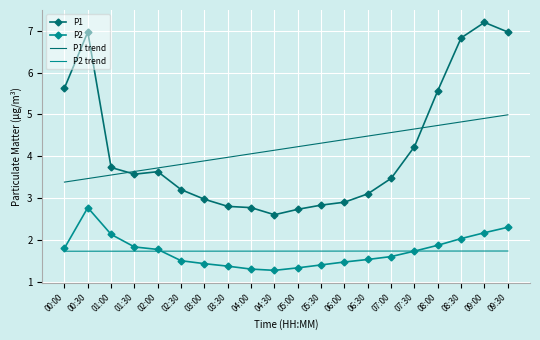

Reading left to right, transcribe all the data shown in this chart.

P1: 00:00=5.6	00:30=7.0	01:00=3.7	01:30=3.6	02:00=3.6	02:30=3.2	03:00=3.0	03:30=2.8	04:00=2.8	04:30=2.6	05:00=2.7	05:30=2.8	06:00=2.9	06:30=3.1	07:00=3.5	07:30=4.2	08:00=5.6	08:30=6.8	09:00=7.2	09:30=7.0
P2: 00:00=1.8	00:30=2.8	01:00=2.1	01:30=1.8	02:00=1.8	02:30=1.5	03:00=1.4	03:30=1.4	04:00=1.3	04:30=1.3	05:00=1.3	05:30=1.4	06:00=1.5	06:30=1.5	07:00=1.6	07:30=1.7	08:00=1.9	08:30=2.0	09:00=2.2	09:30=2.3
P1 trend: 00:00=3.4	00:30=3.5	01:00=3.5	01:30=3.6	02:00=3.7	02:30=3.8	03:00=3.9	03:30=4.0	04:00=4.1	04:30=4.1	05:00=4.2	05:30=4.3	06:00=4.4	06:30=4.5	07:00=4.6	07:30=4.7	08:00=4.7	08:30=4.8	09:00=4.9	09:30=5.0
P2 trend: 00:00=1.7	00:30=1.7	01:00=1.7	01:30=1.7	02:00=1.7	02:30=1.7	03:00=1.7	03:30=1.7	04:00=1.7	04:30=1.7	05:00=1.7	05:30=1.7	06:00=1.7	06:30=1.7	07:00=1.7	07:30=1.7	08:00=1.7	08:30=1.7	09:00=1.7	09:30=1.7